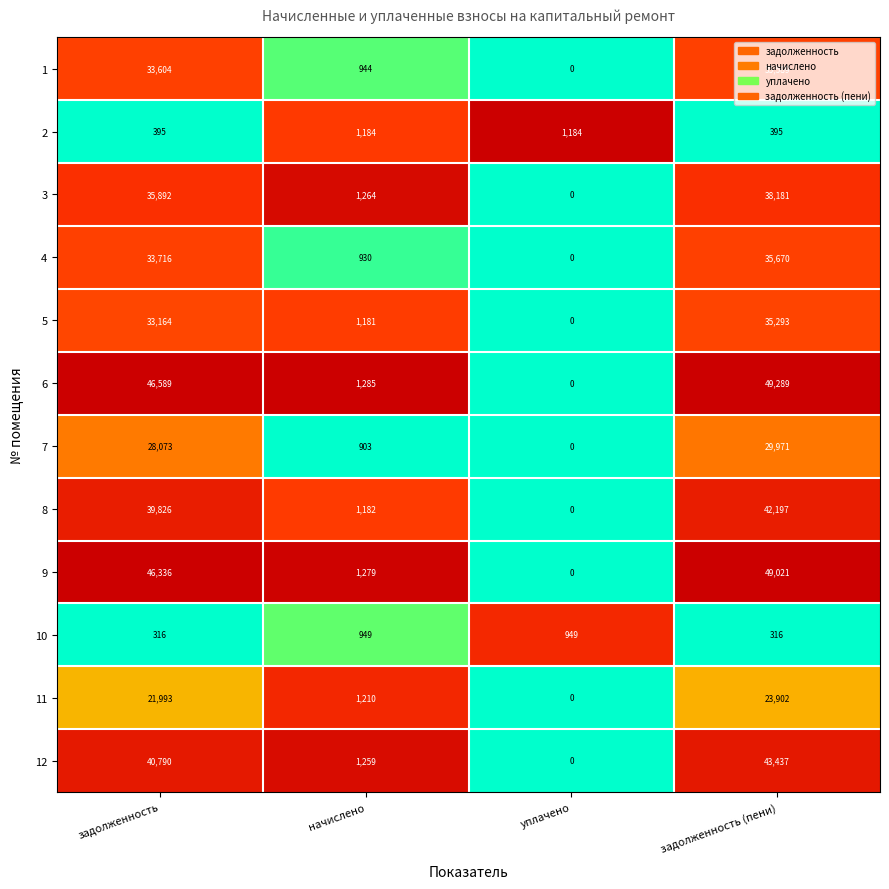

Where is 1 nearest to the value 17794?

задолженность